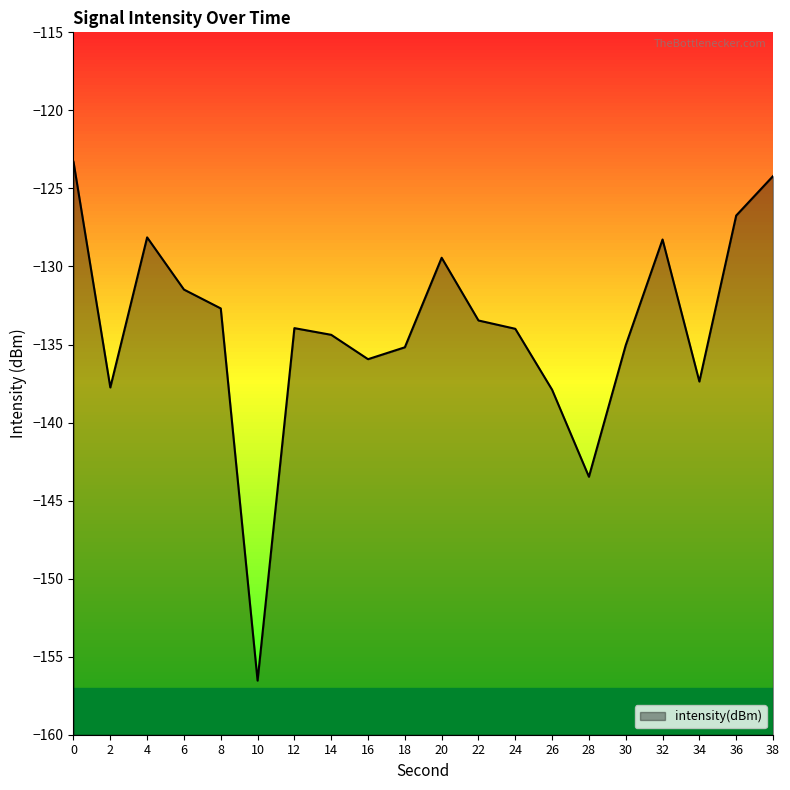

What is the greatest value displayed?

-123.3